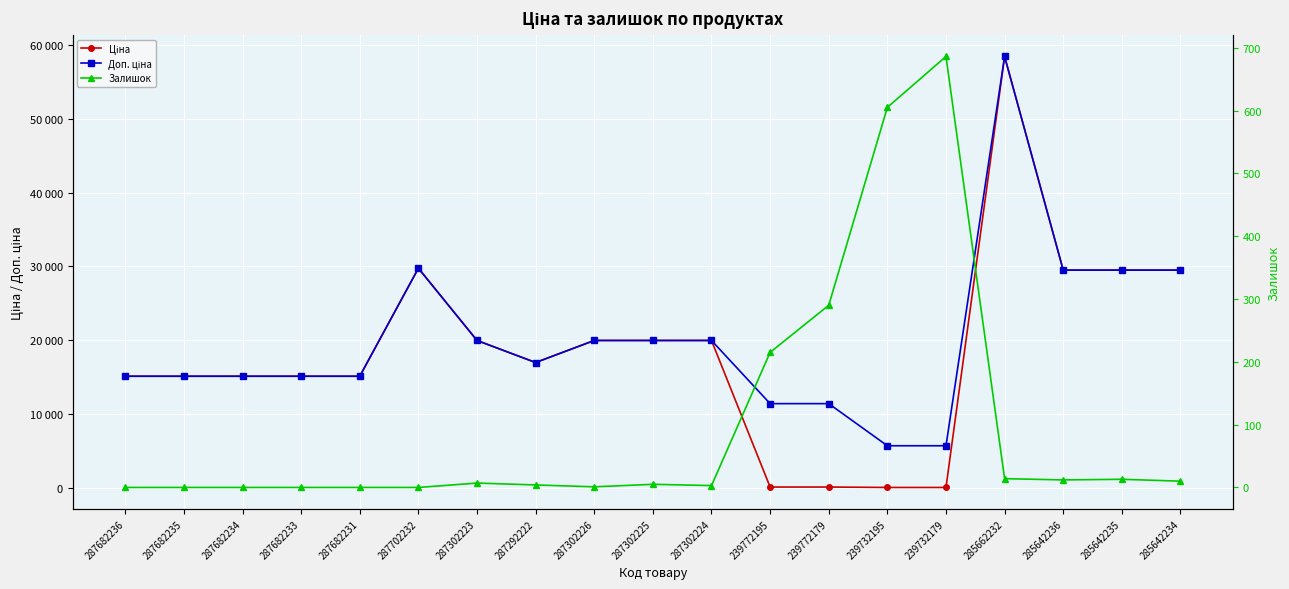

Count the number of data series in this chart.

3